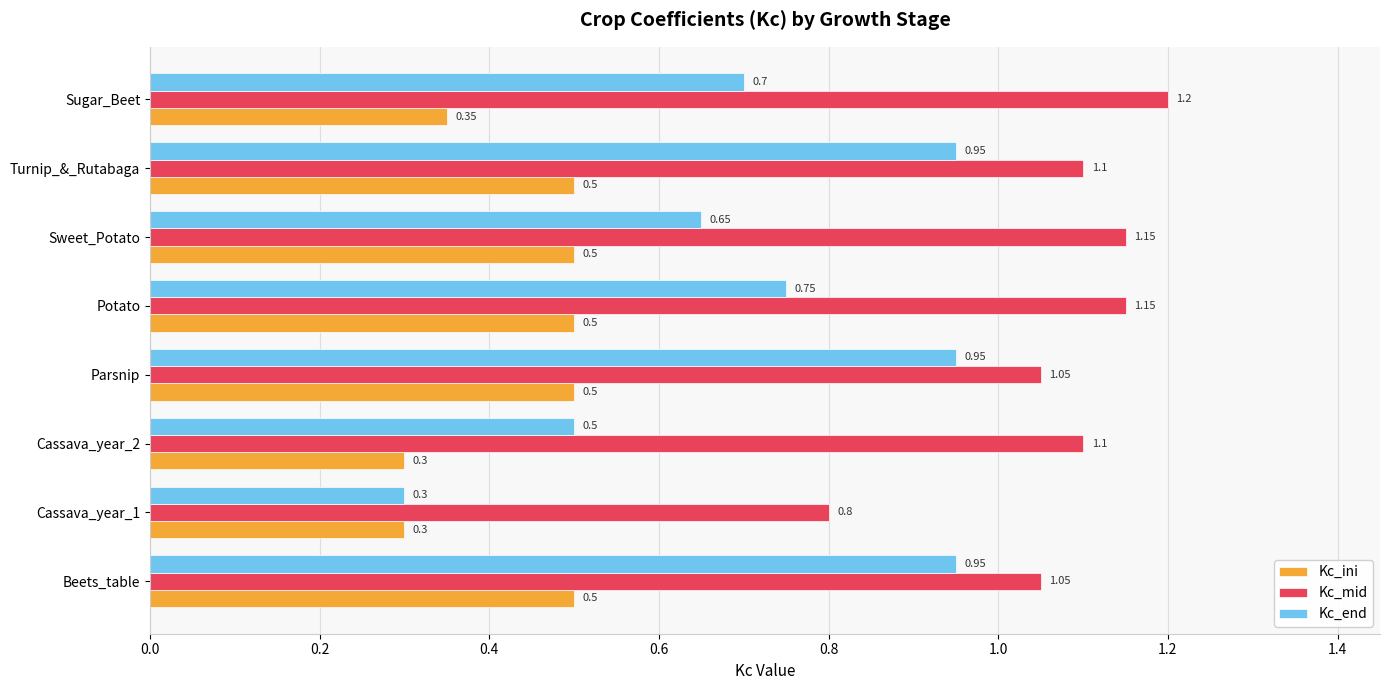

Which label corresponds to the largest value in the chart?

Sugar_Beet